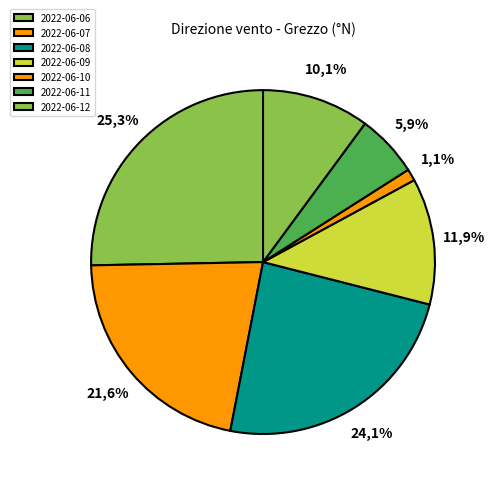

Combined, do 2022-06-07 and 2022-06-10 account for over 50%?

No